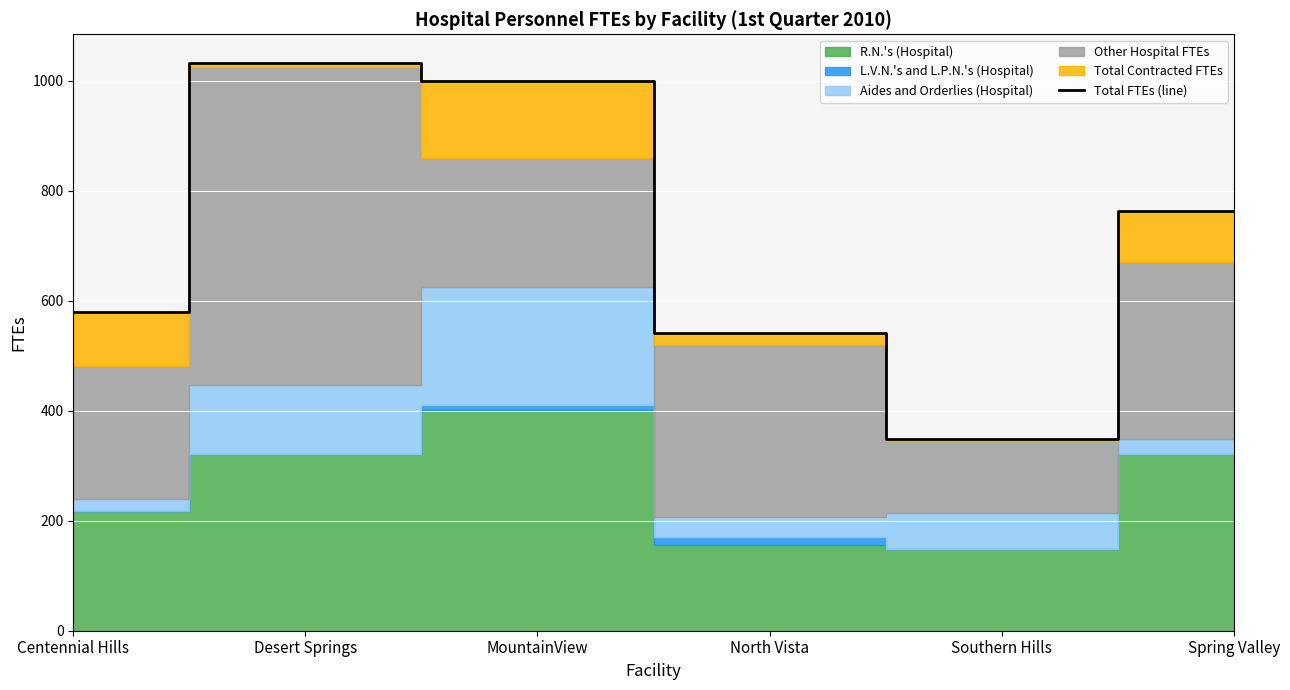

What is the difference between the values at Desert Springs and Spring Valley?

269.3